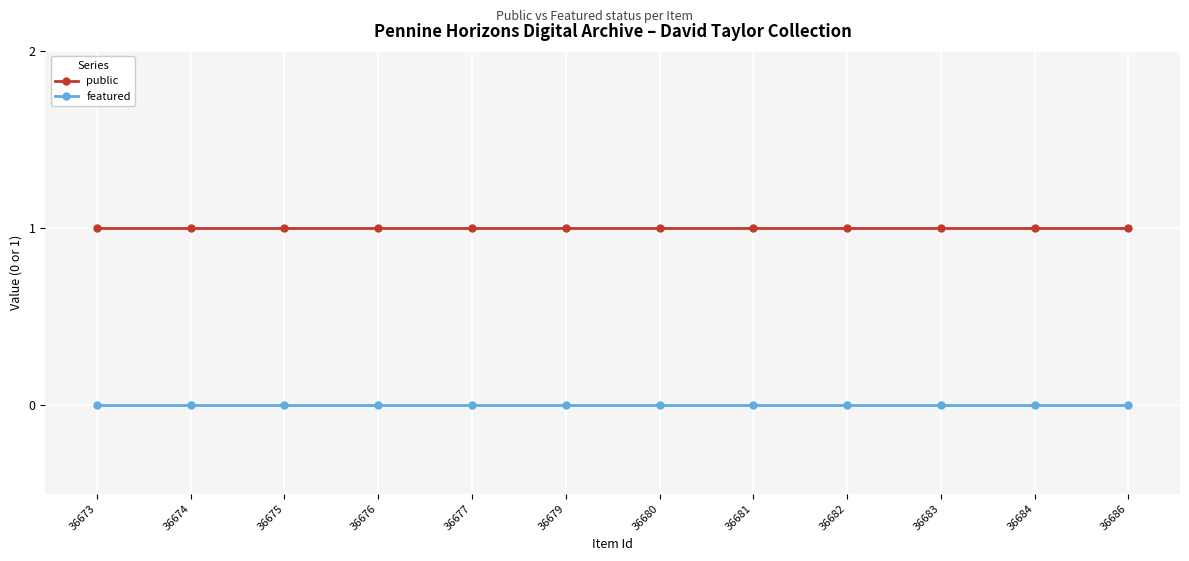

How many distinct data groups are displayed?

2